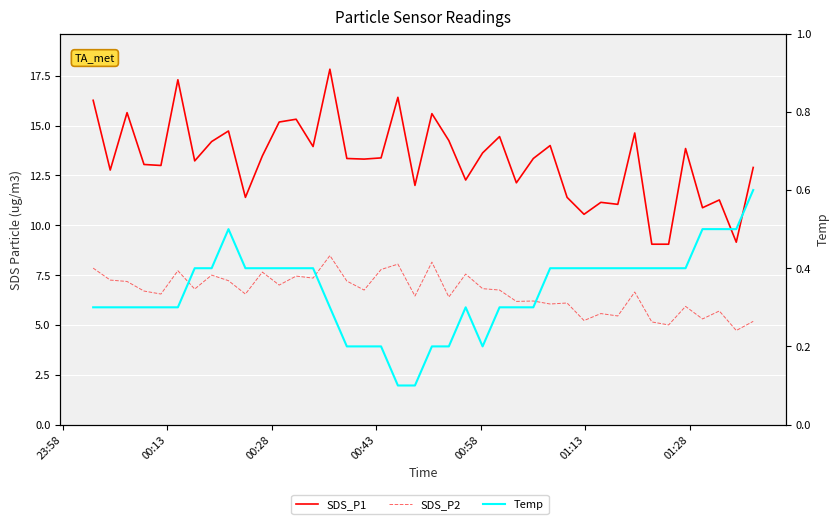

Which series has the widest spread of values?

SDS_P1